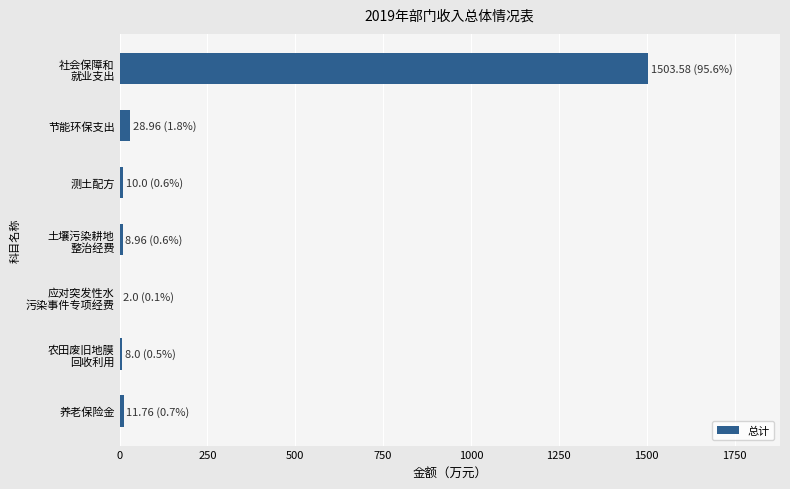

What is the maximum value shown in the chart?

1503.6